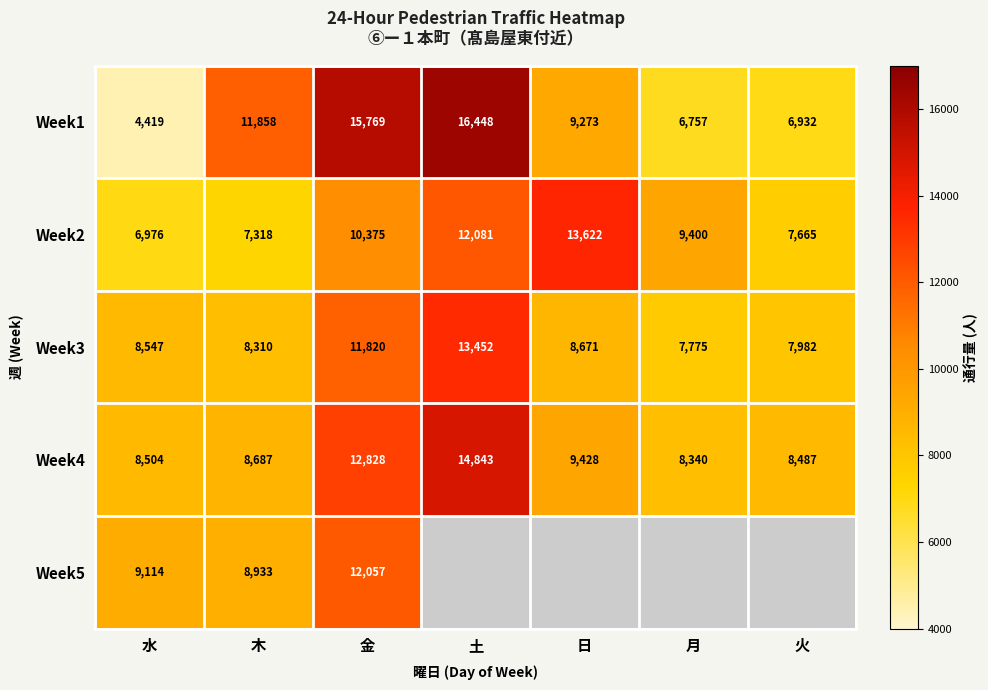

How many distinct data groups are displayed?

5